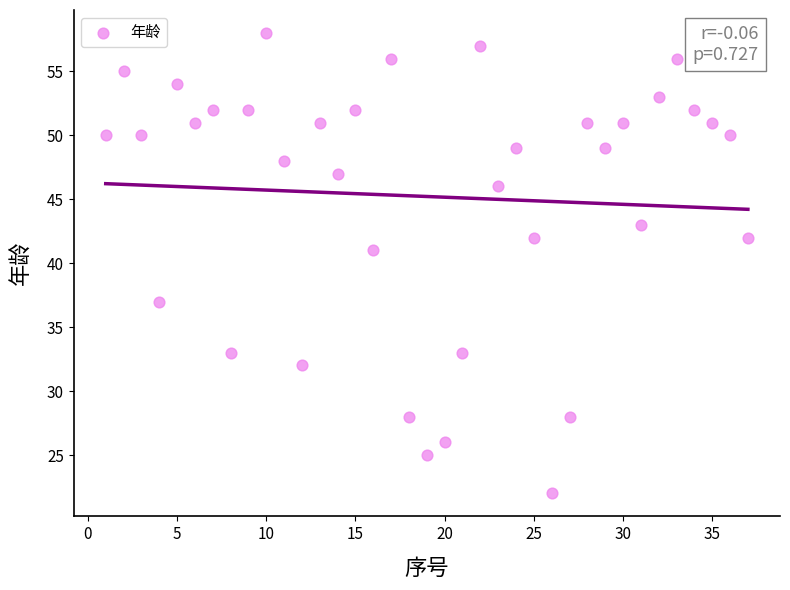

What is the range of Y values (max minus min)?

36